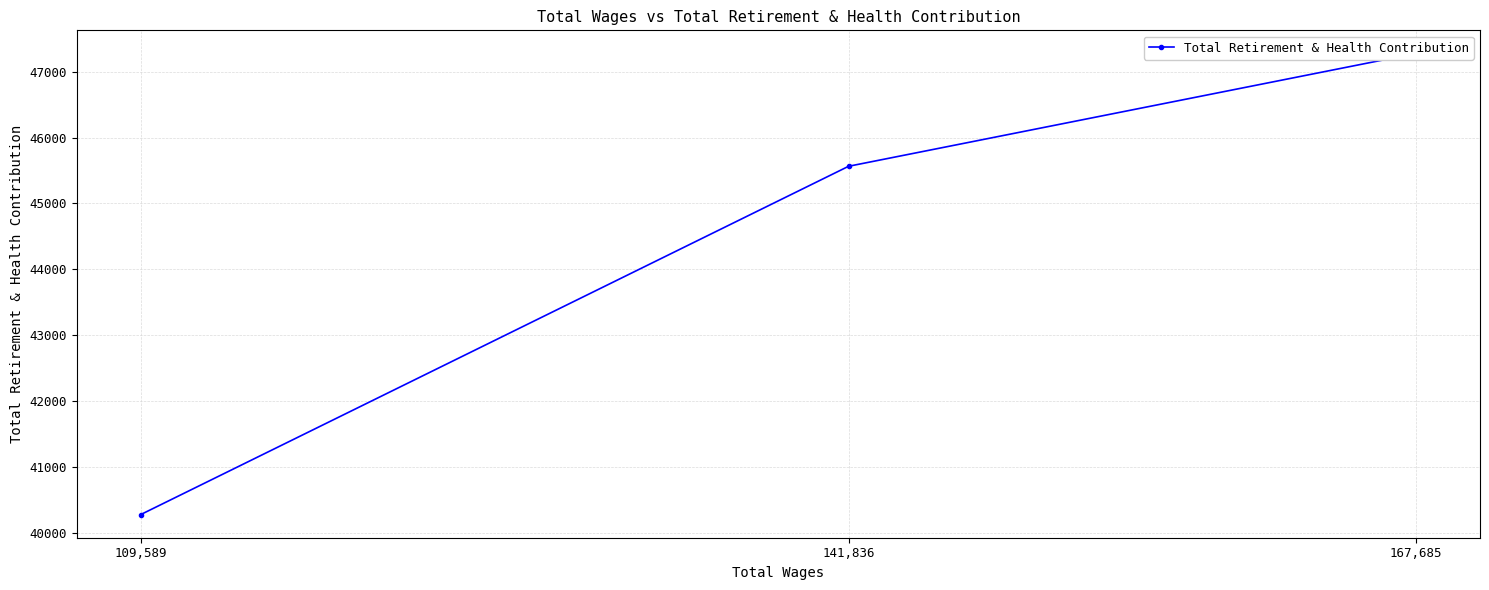

At which category does the chart reach its minimum across all series?

109,589